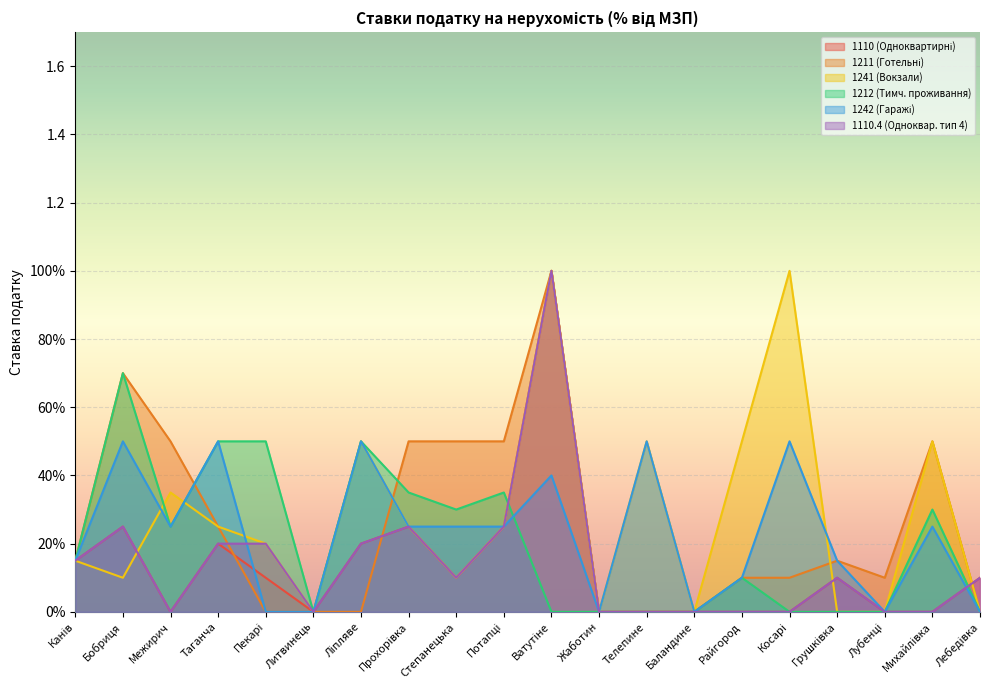

How many lines are shown in the chart?

6